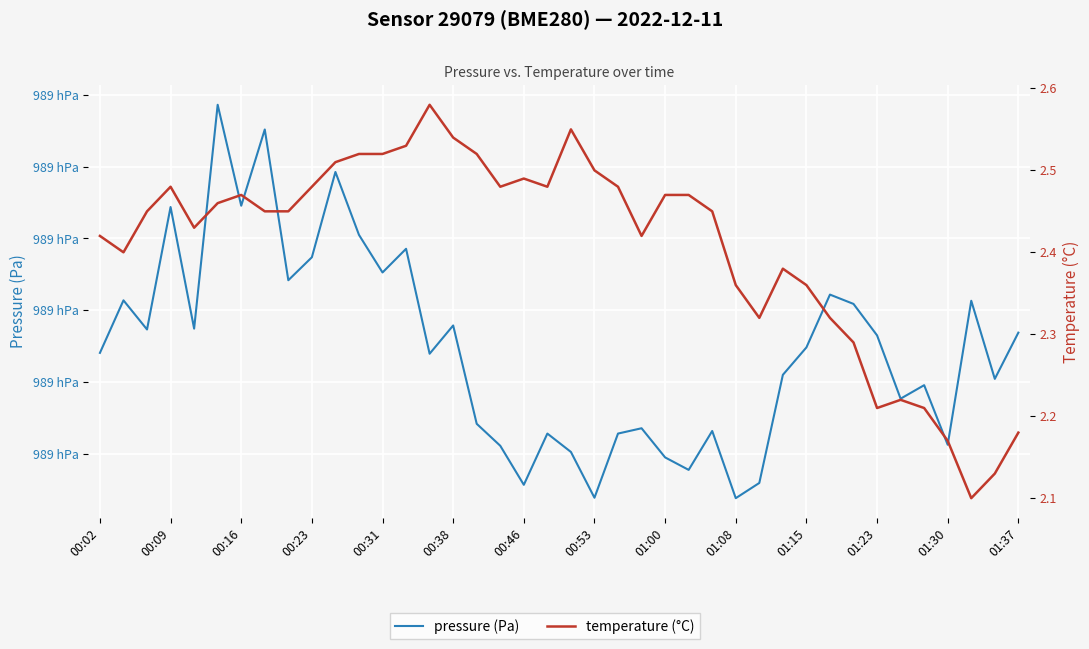

In temperature (°C), how many points are higher than both neighbors (excluding endpoints)?

7